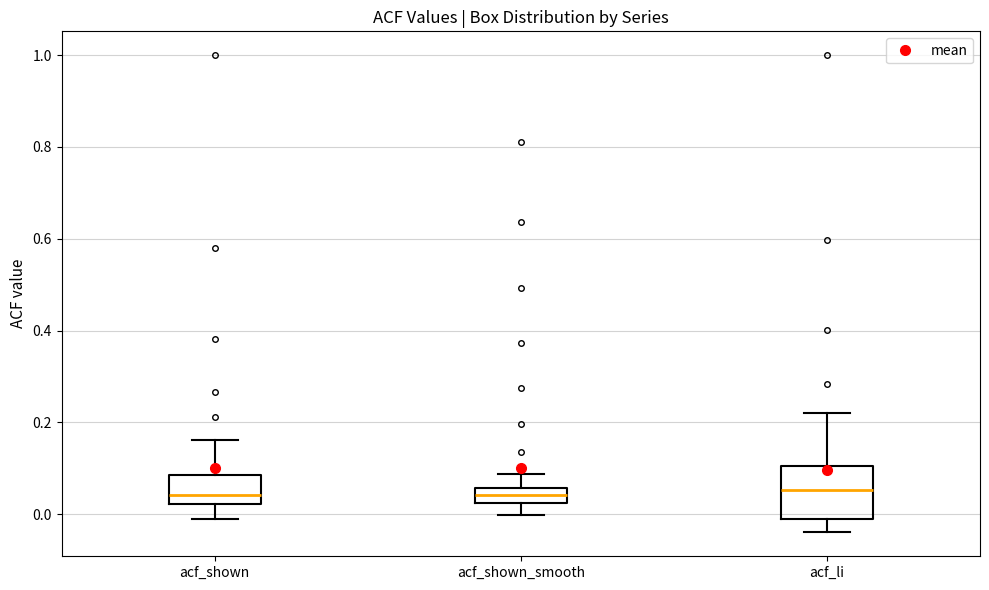

Where does the median line of the box for acf_li sit on the y-axis? The values are not printed on the chart, so give them approximately, as read against the axis.

0.06